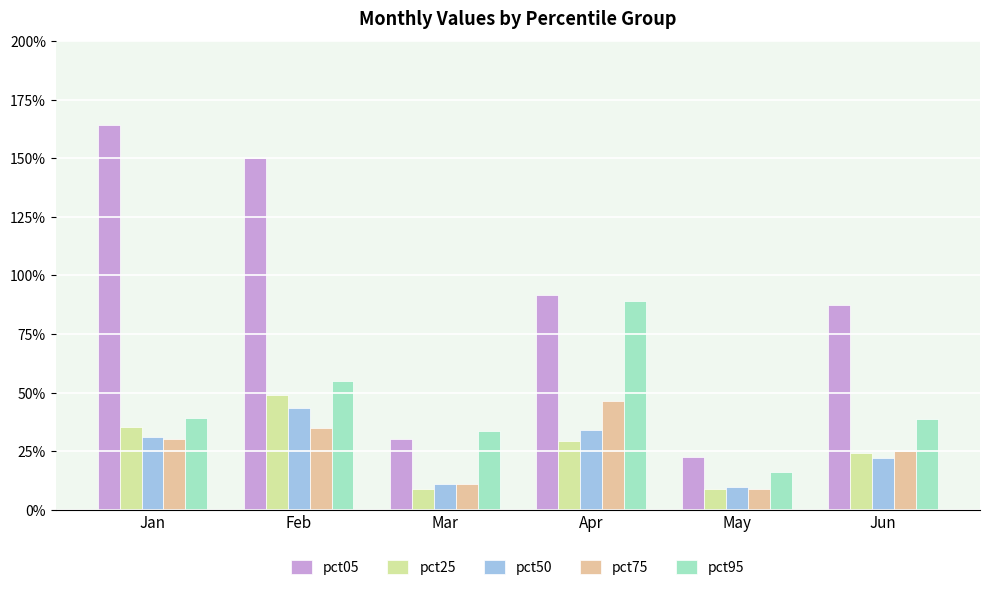

What is the difference between the second highest and minimum values in the pct95 series?

0.4